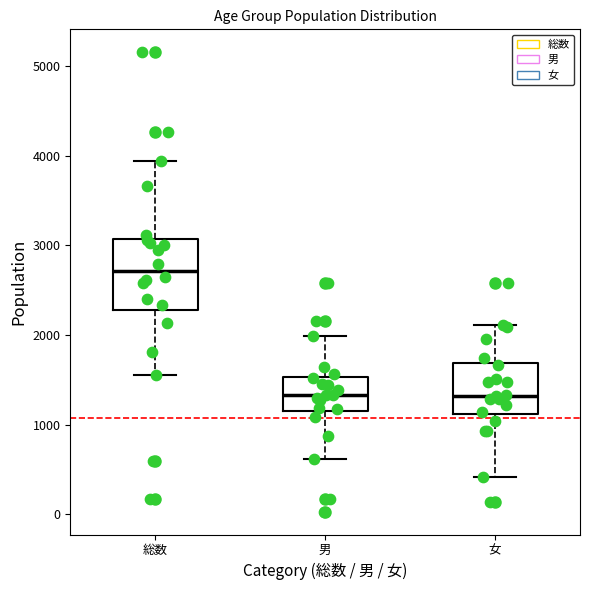

Which box is the tallest, from its lower edge to its upper edge?

総数